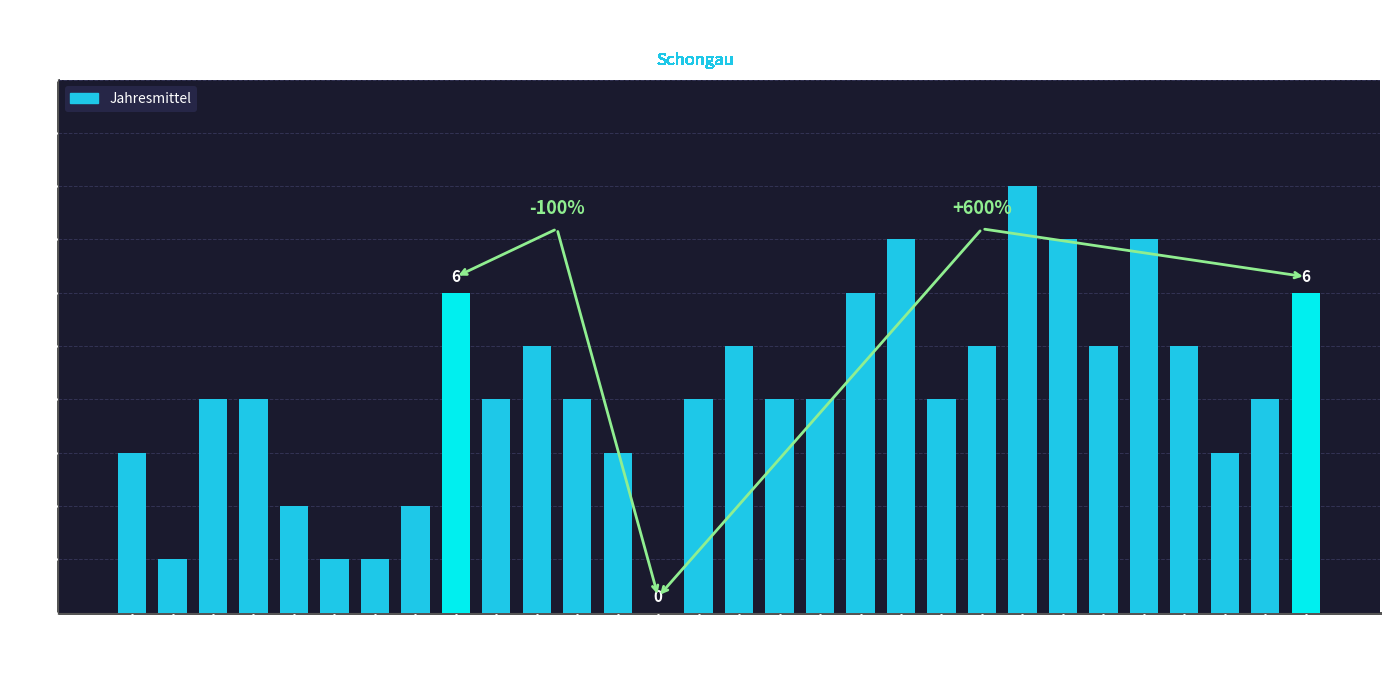

What is the ratio of the value at 2009 to the value at 2015?

1.0